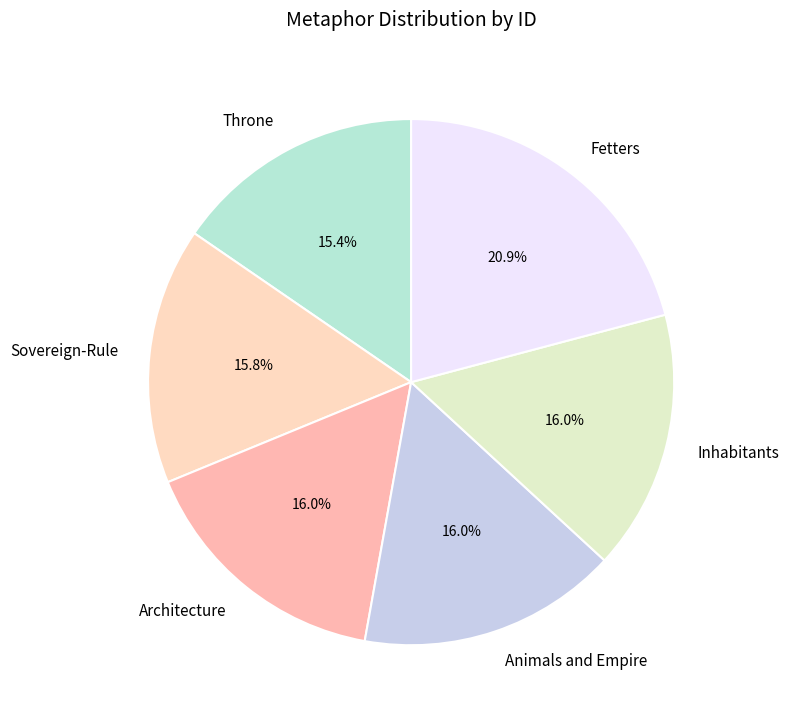

To the nearest percent, what percentage of the pie is Animals and Empire?

16%